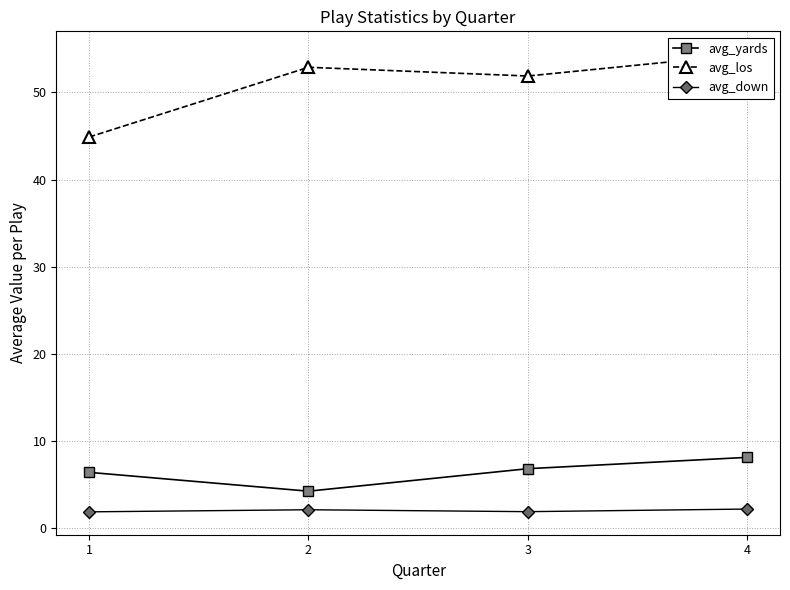

How many interior local valleys does the avg_yards series have?

1